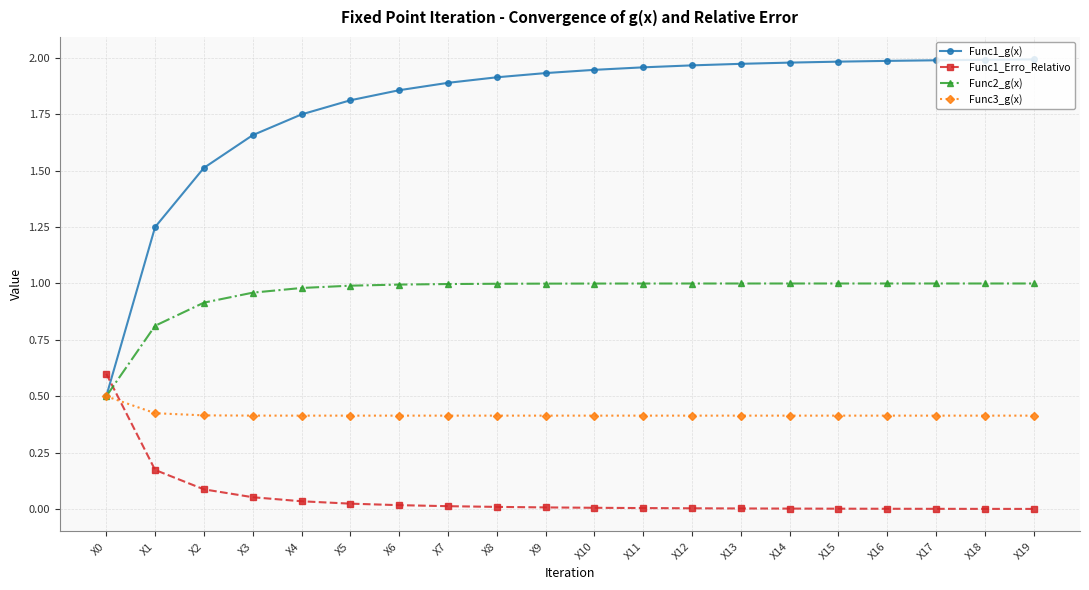

List the series in order of their peak value, lowest first.

Func3_g(x), Func1_Erro_Relativo, Func2_g(x), Func1_g(x)